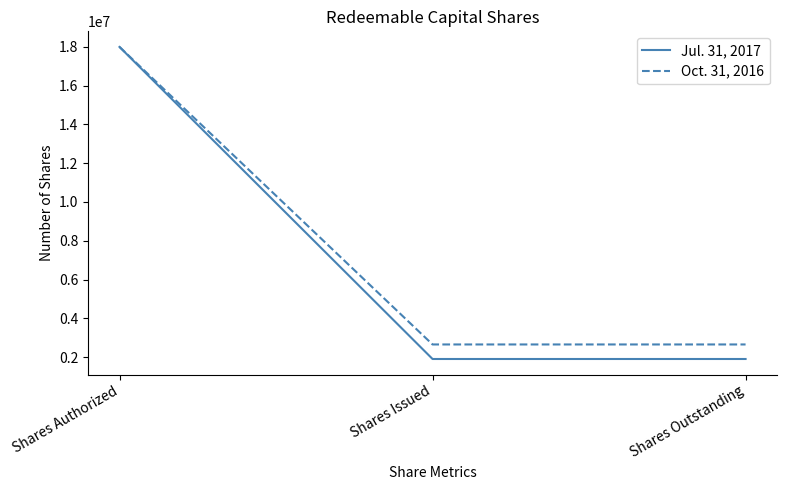

What is the sum of all Oct. 31, 2016 values?

23300000